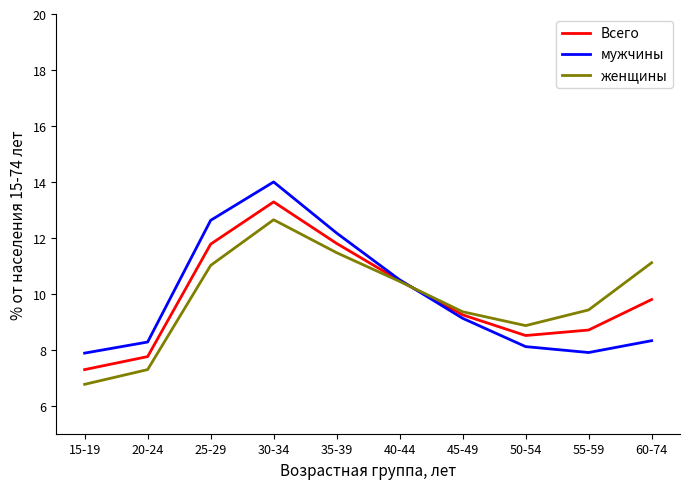

How many values in the Всего series exceed 9?

6